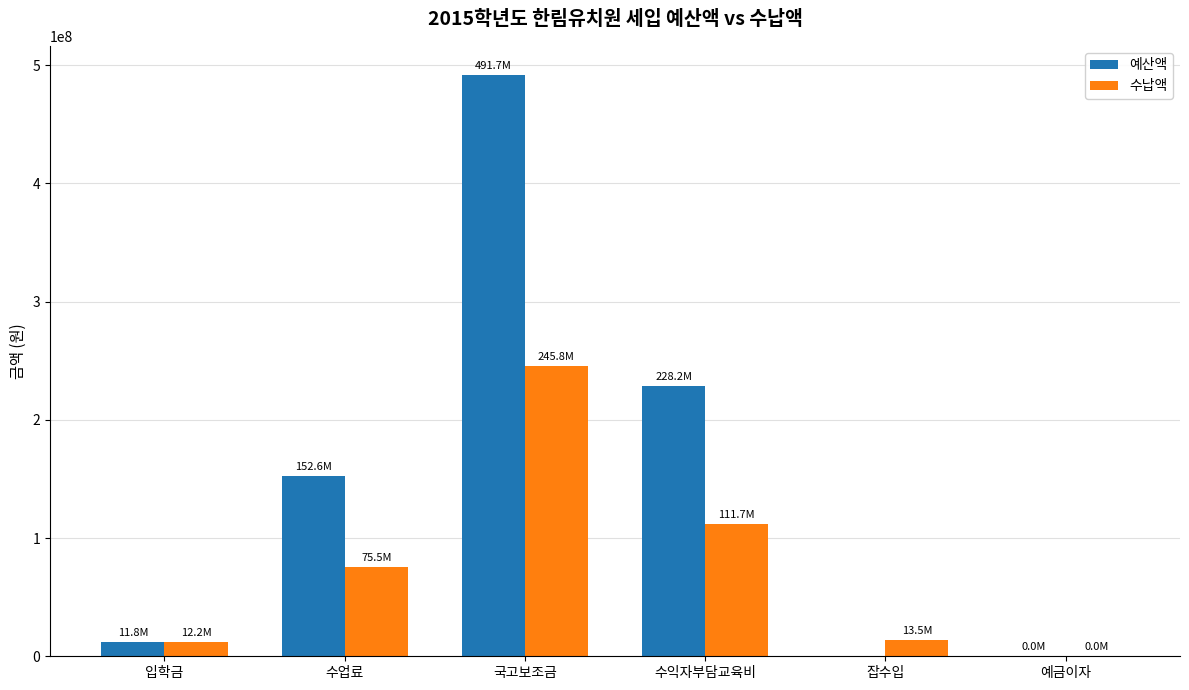

At which category is the sum across all series the highest?

국고보조금